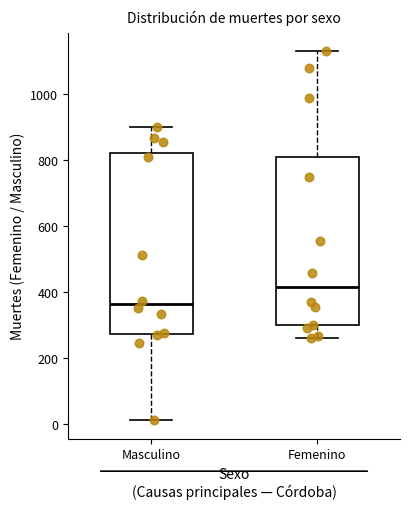

Which box's median line is the lowest?

Masculino